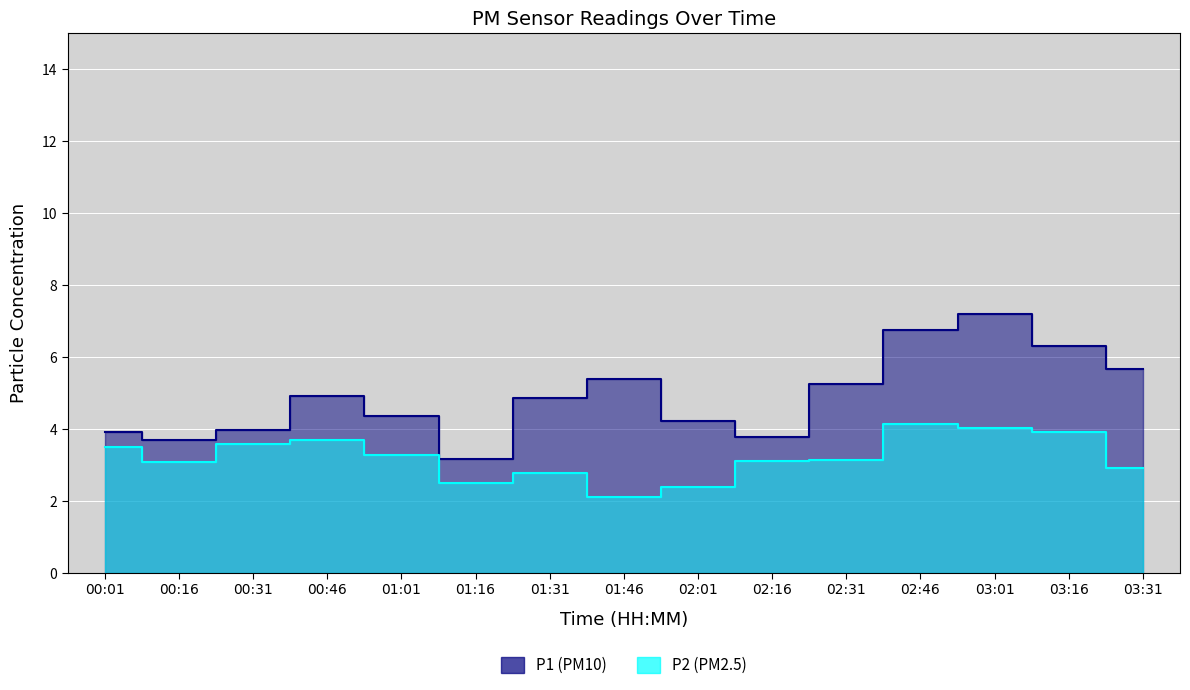

How many data points in P2 are less than 3?

5